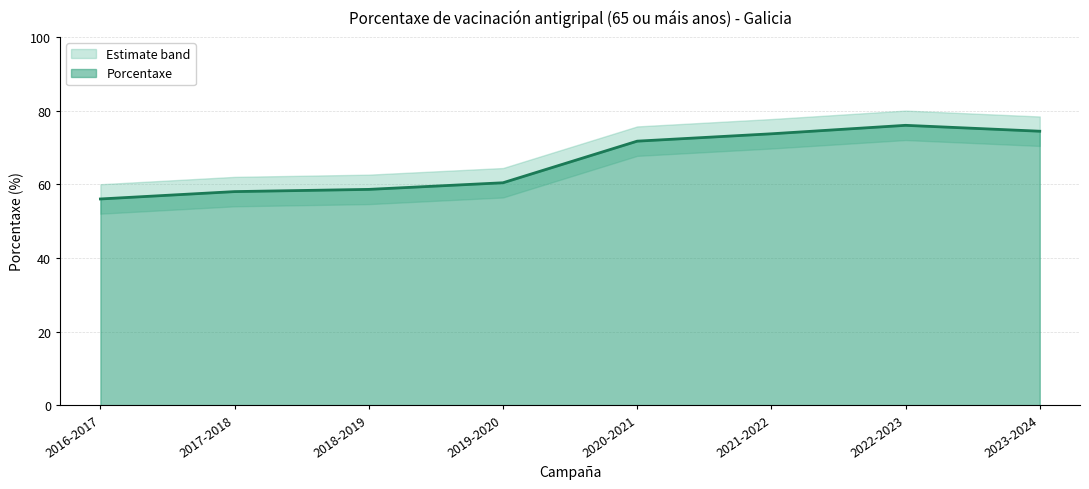

What is the label of the 6th point from the left?

2021-2022